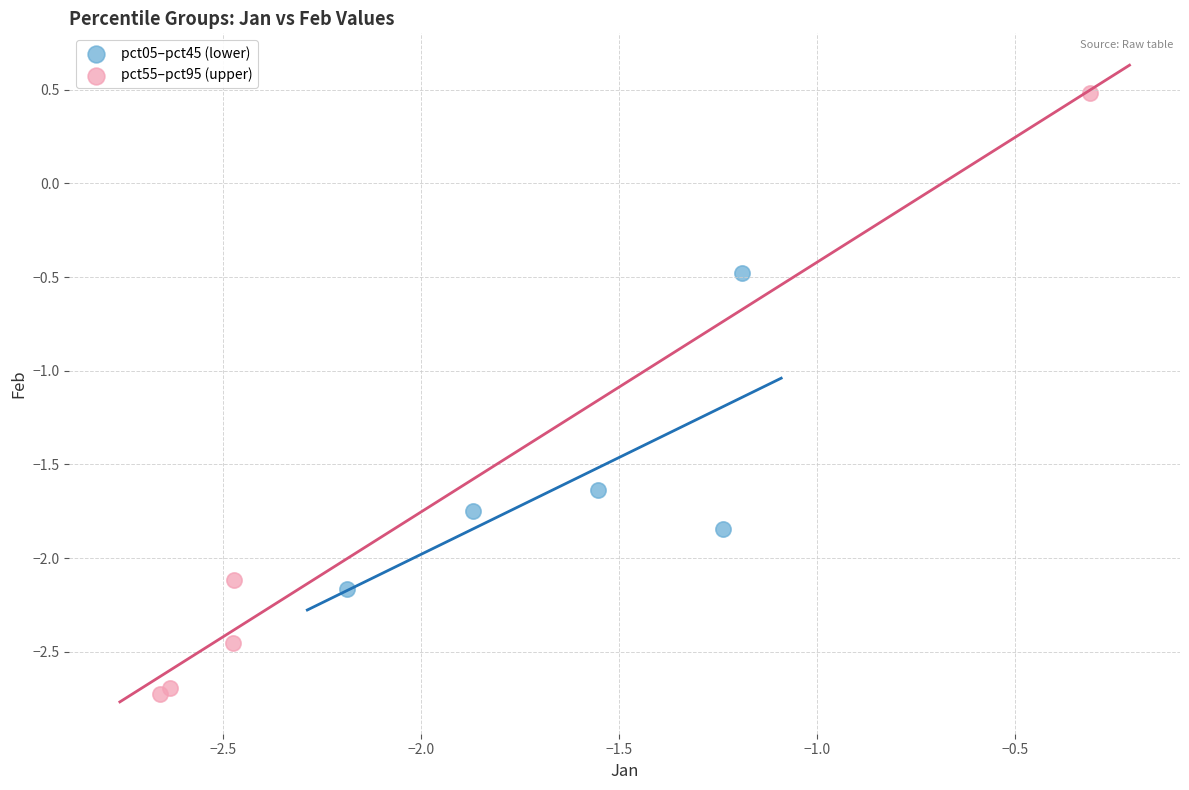

Which series reaches the minimum Y coordinate?

pct55–pct95 (upper)